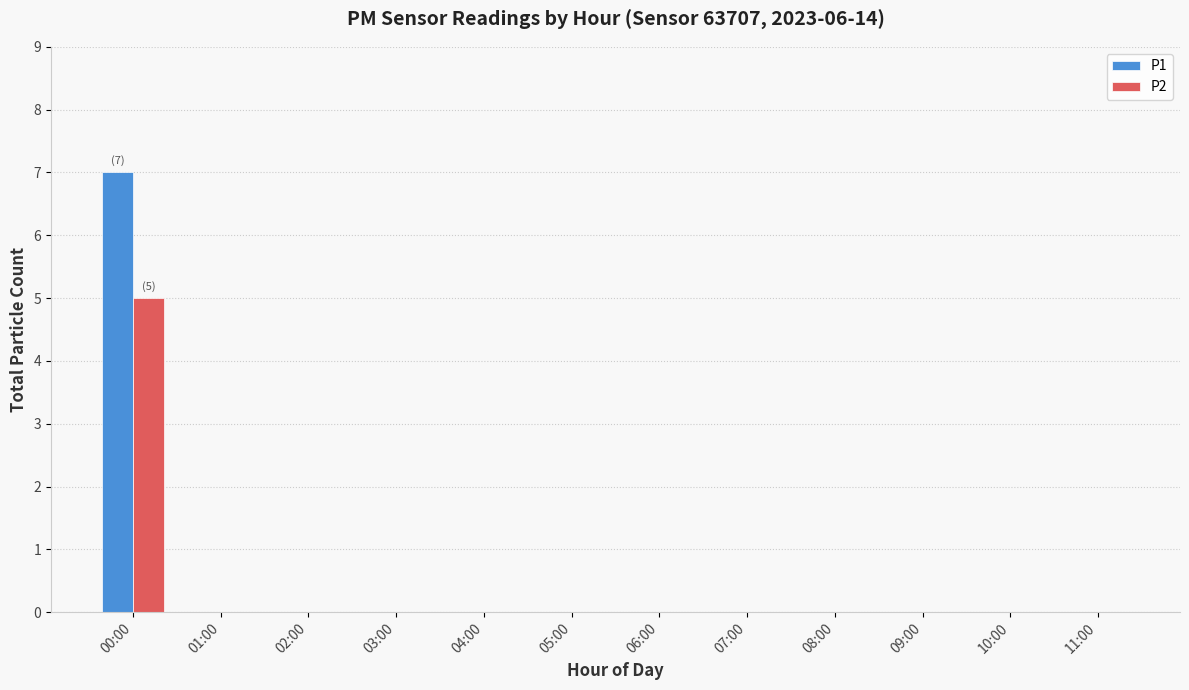

What is the average value of the P1 series?

1